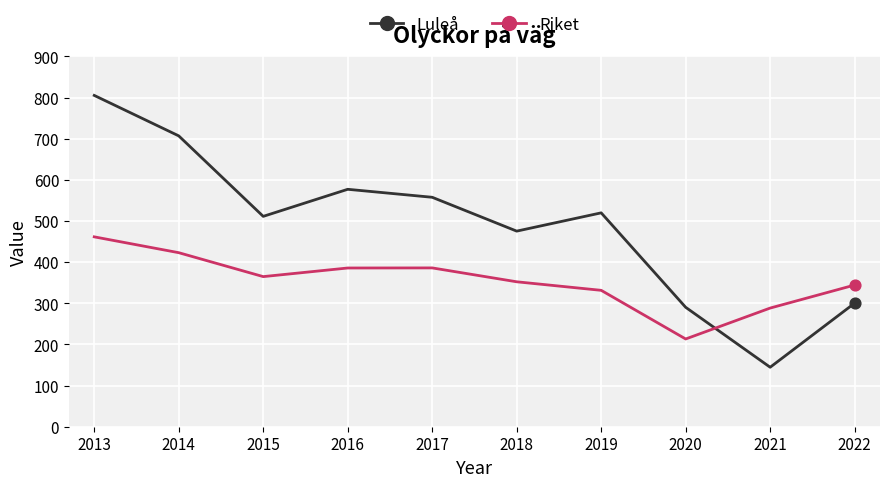

Which series has the largest total across all categories?

Luleå